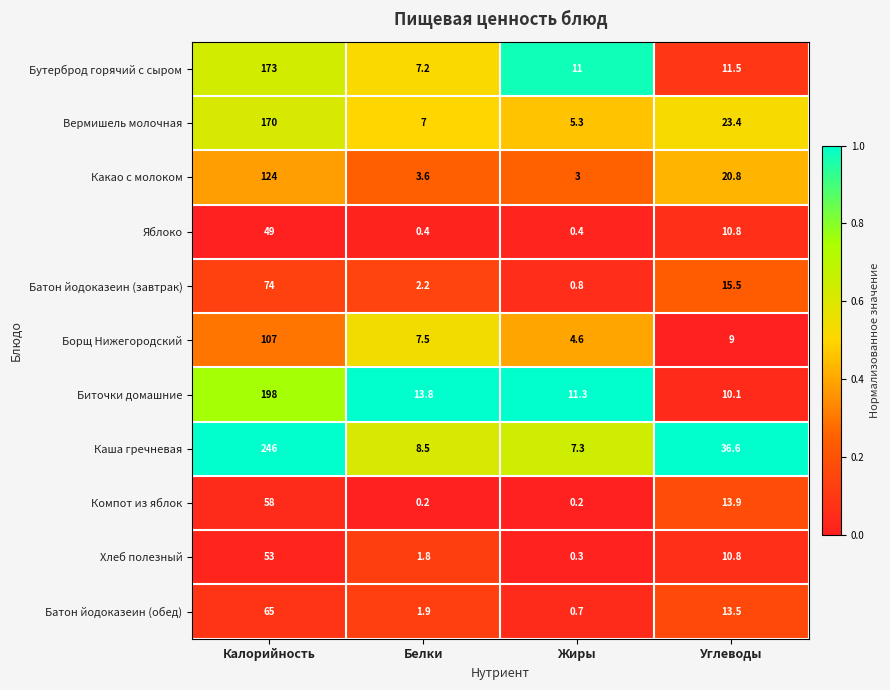

The value of Биточки домашние at Белки is 13.8. True or false?

True